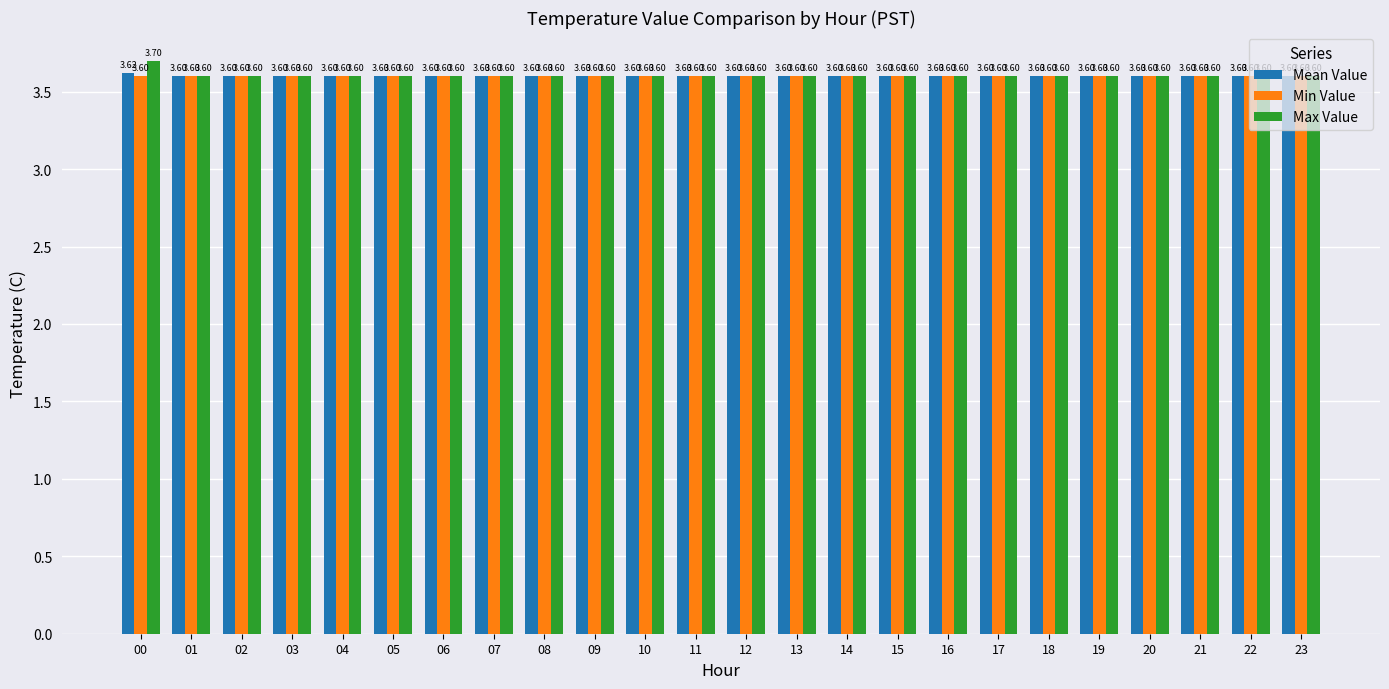

At how many categories does at least one series exceed 3?

24